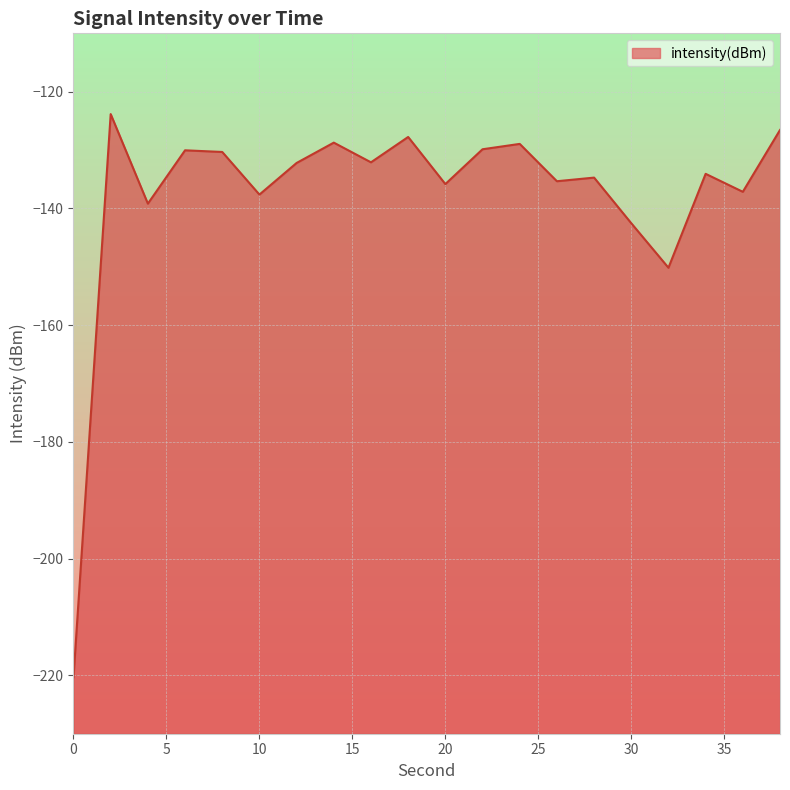

What is the difference between the second highest and minimum values?

93.8